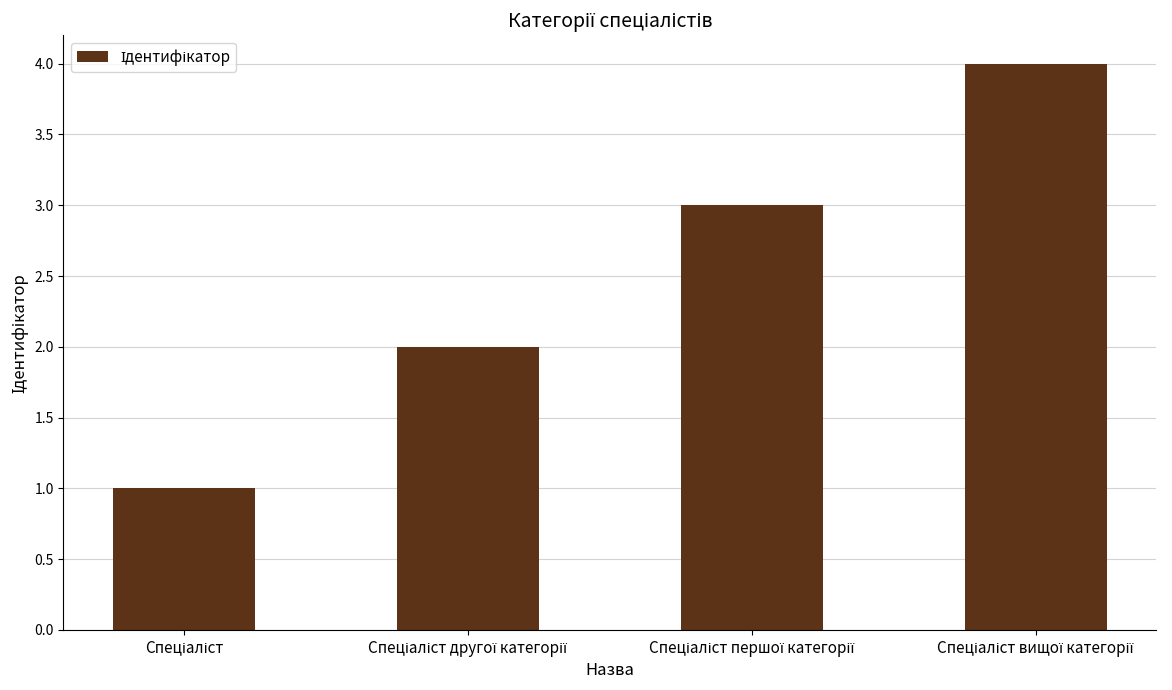

Count the number of categories in the chart.

4